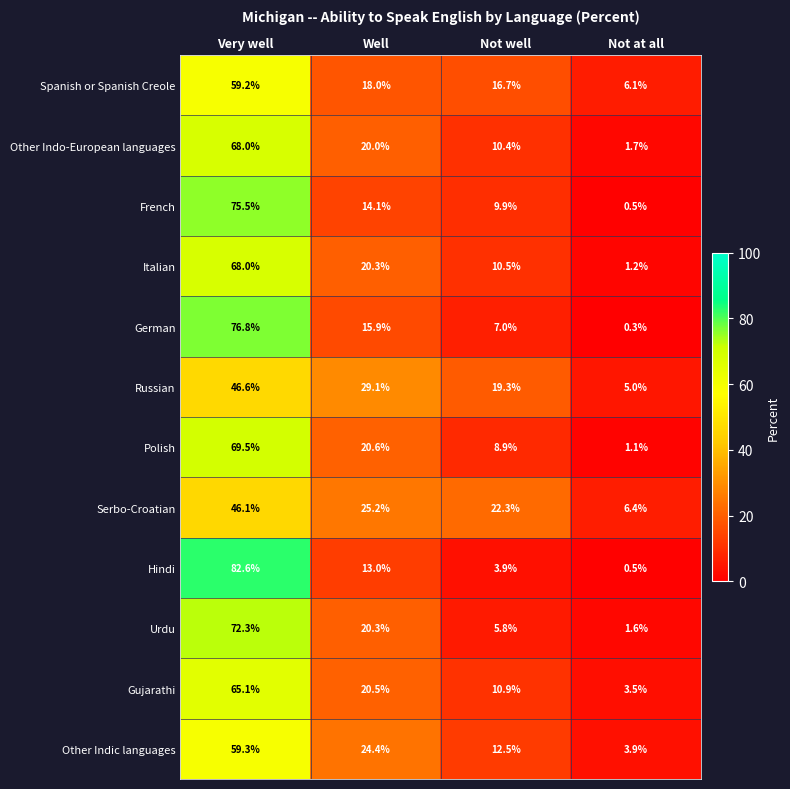

Which category has the lowest value across all series?

Not at all